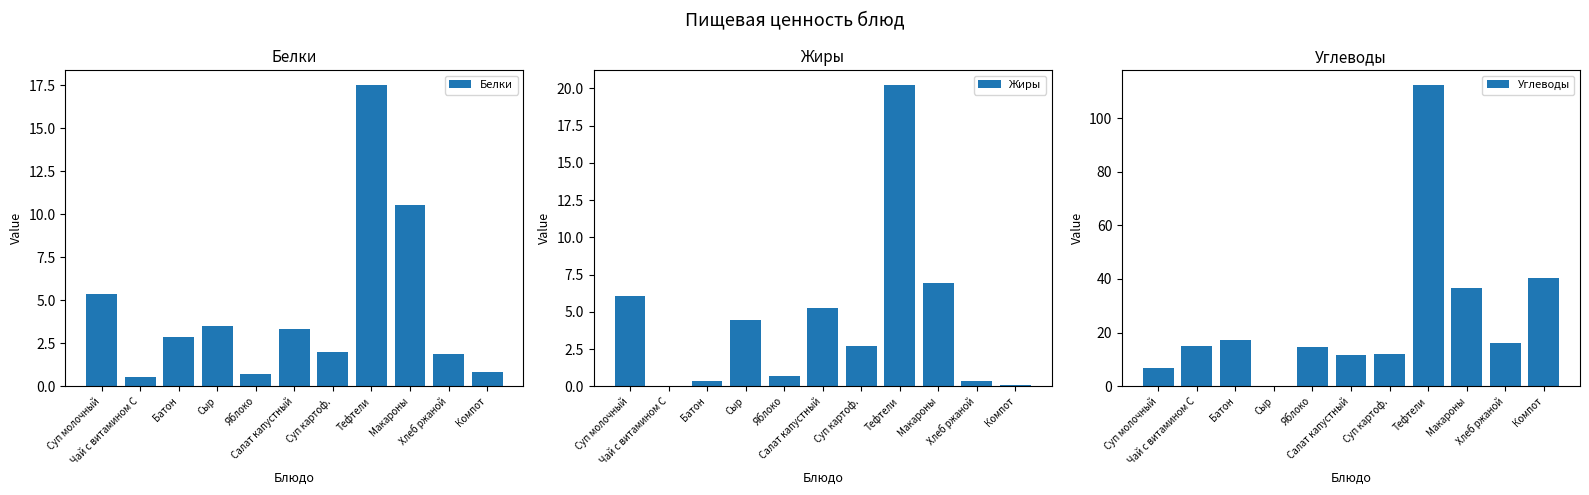

Is the value of Углеводы at Суп молочный greater than the value of Жиры at Хлеб ржаной?

Yes